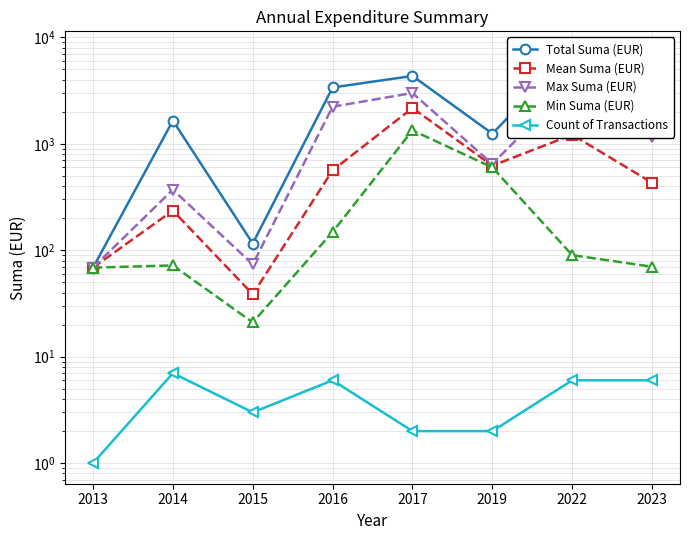

At which label does Min Suma (EUR) reach its minimum?

2015